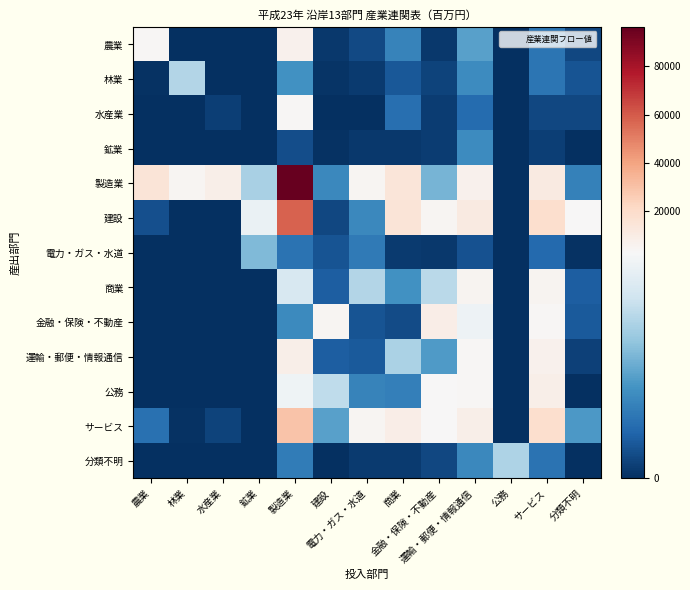

What is the total value across all series at 運輸・郵便・情報通信?

48499